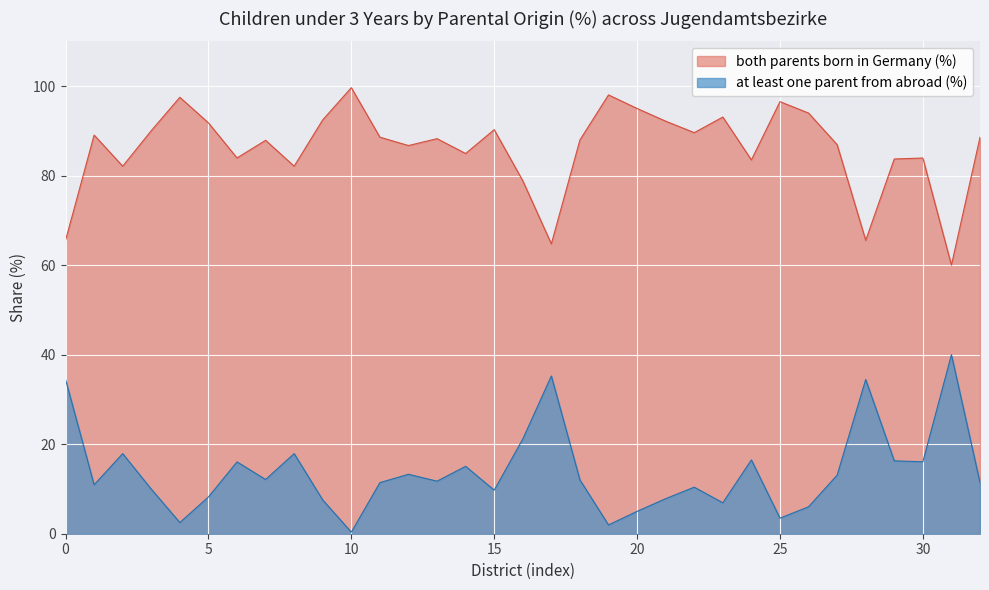

What is the maximum value for both parents born in Germany (%)?

99.7